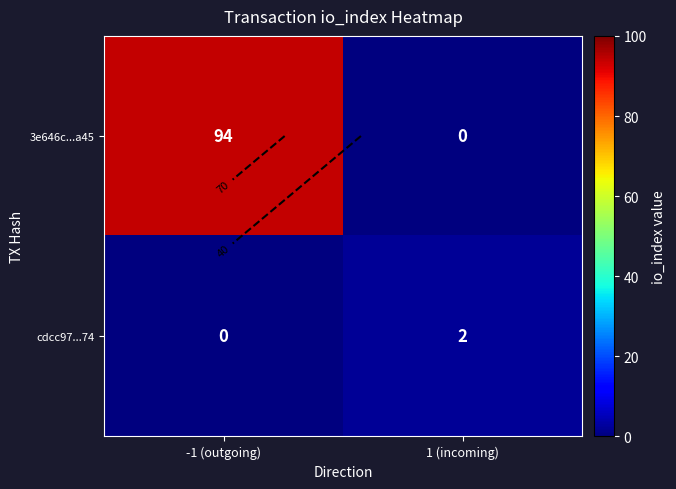

At which category does the chart reach its peak across all series?

-1 (outgoing)